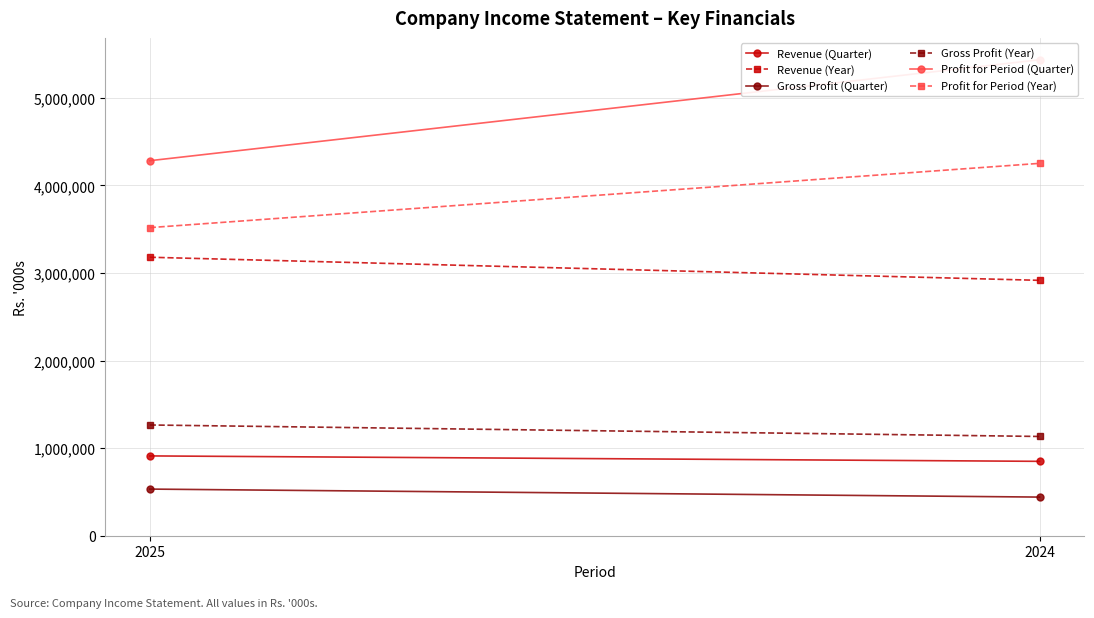

What is the difference between the maximum and minimum values in the Gross Profit (Quarter) series?

91392